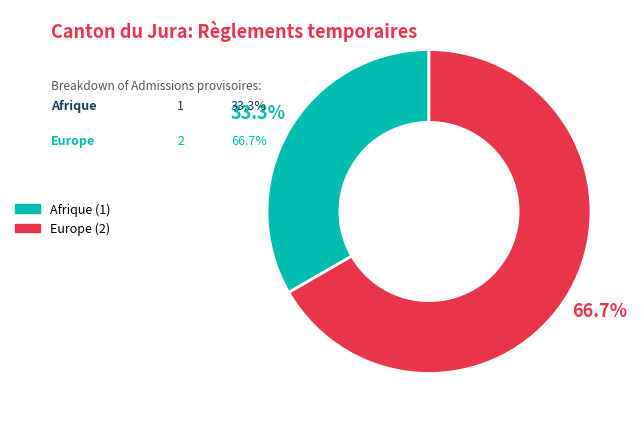

Is there a majority slice in this chart?

Yes